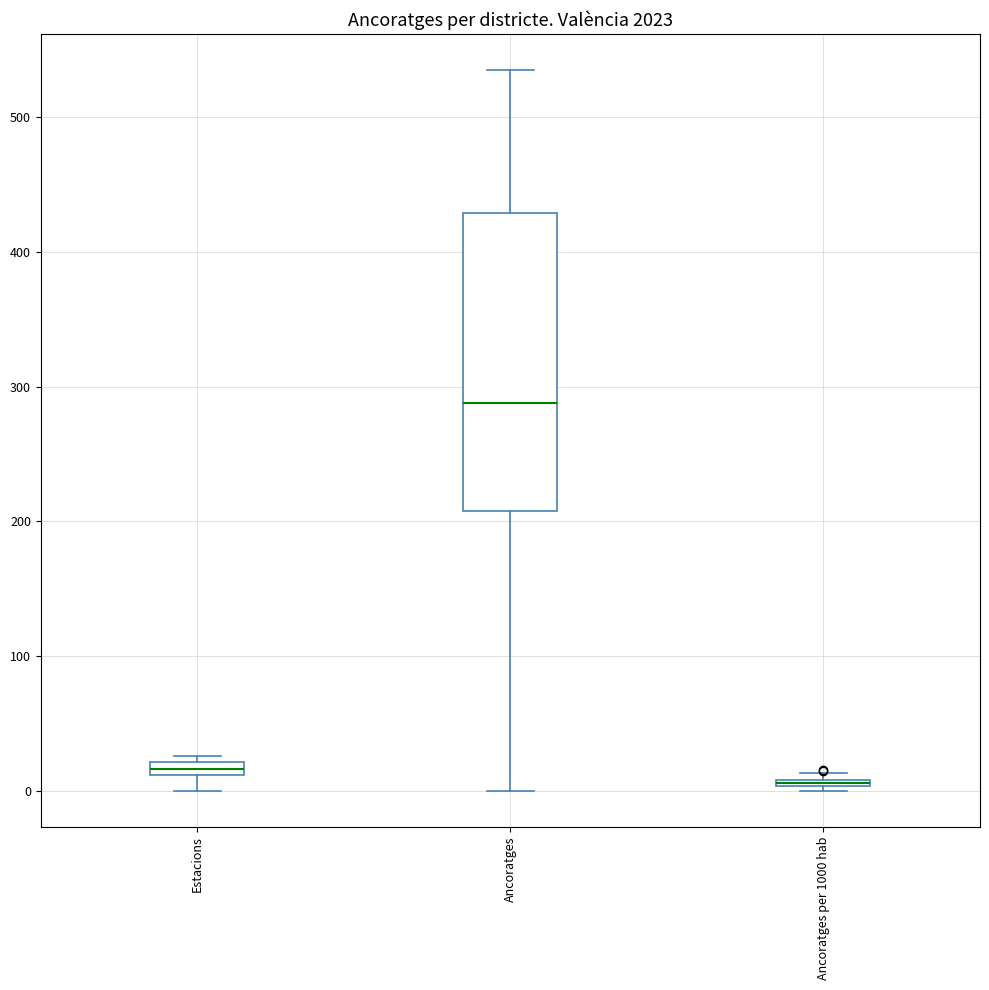

Which box is the tallest, from its lower edge to its upper edge?

Ancoratges